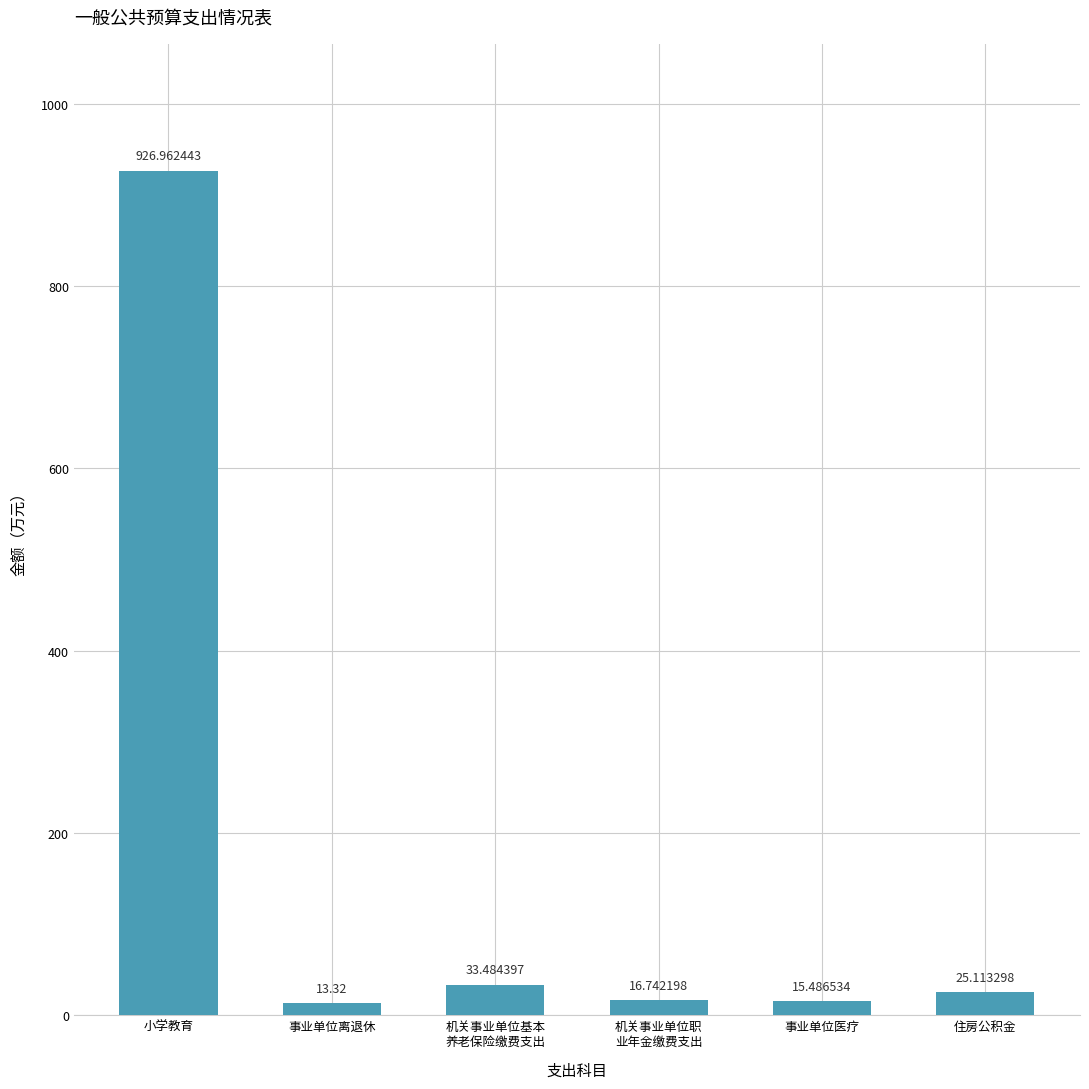

What is the label of the 4th bar from the left?

机关事业单位职
业年金缴费支出